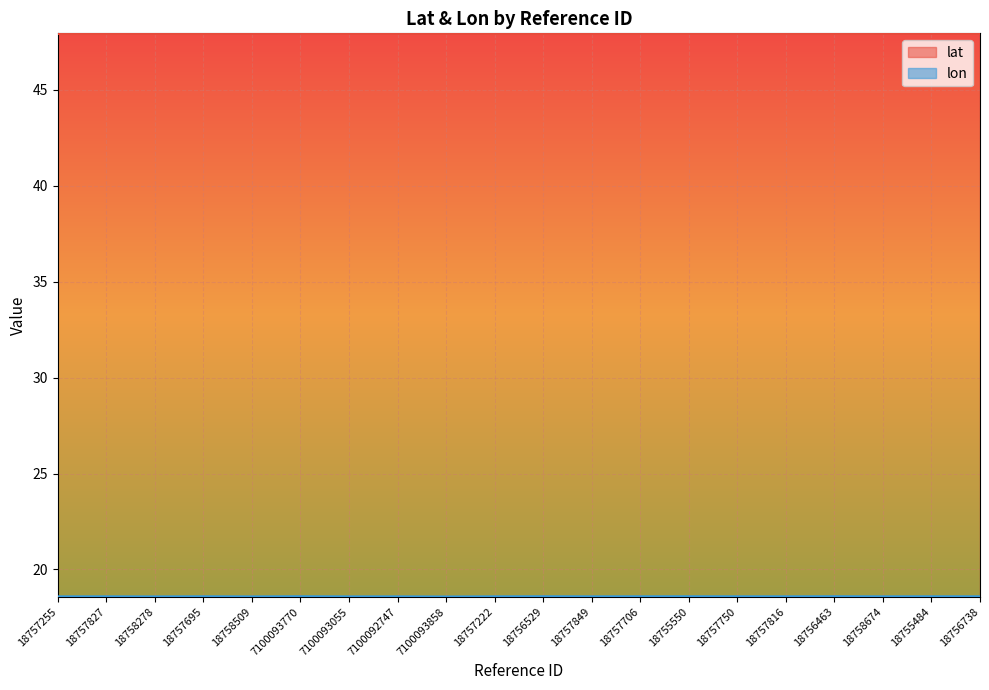

True or false: lon and lat cross at least once.

False